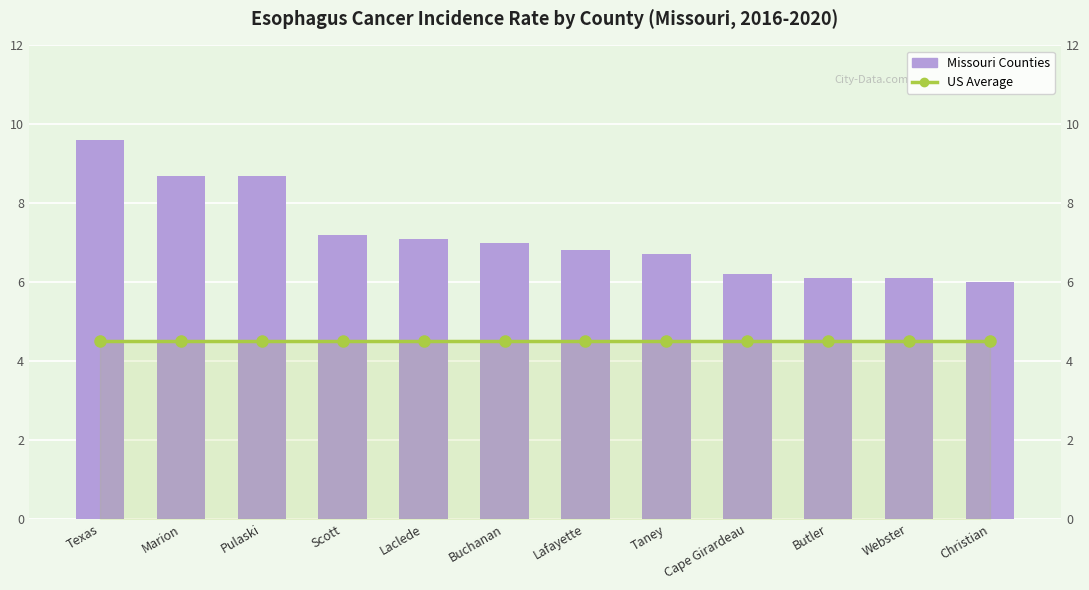

What is the value of the Missouri Counties bar at the 2nd from the left?

8.7